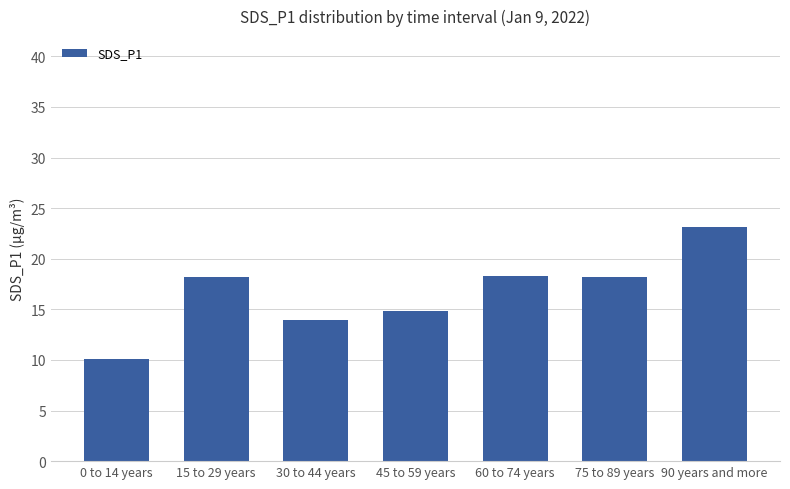

Which category has the lowest value across all series?

0 to 14 years